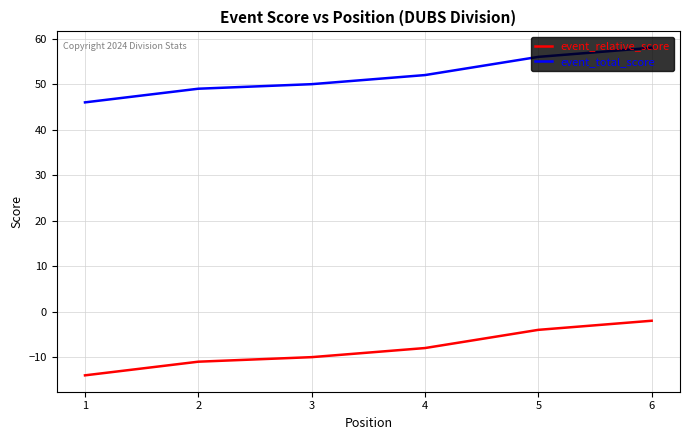

What is the spread (max minus min) of values at 5?

60